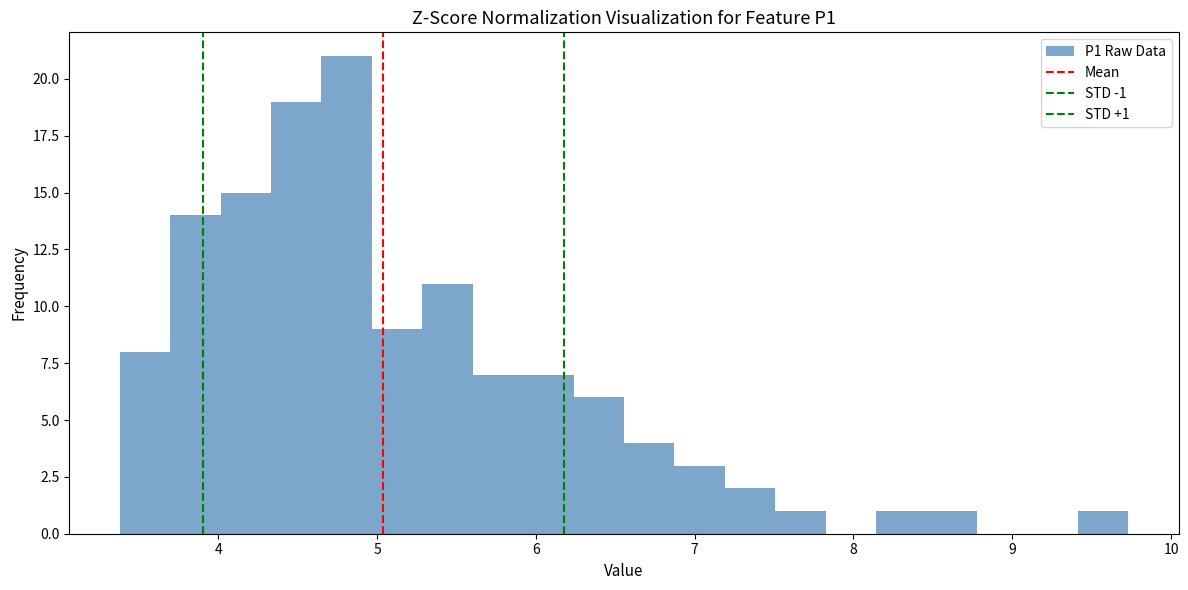

Around what value on the x-axis is the tallest bar? Give the approximate position of its centre, as read against the axis.

4.8